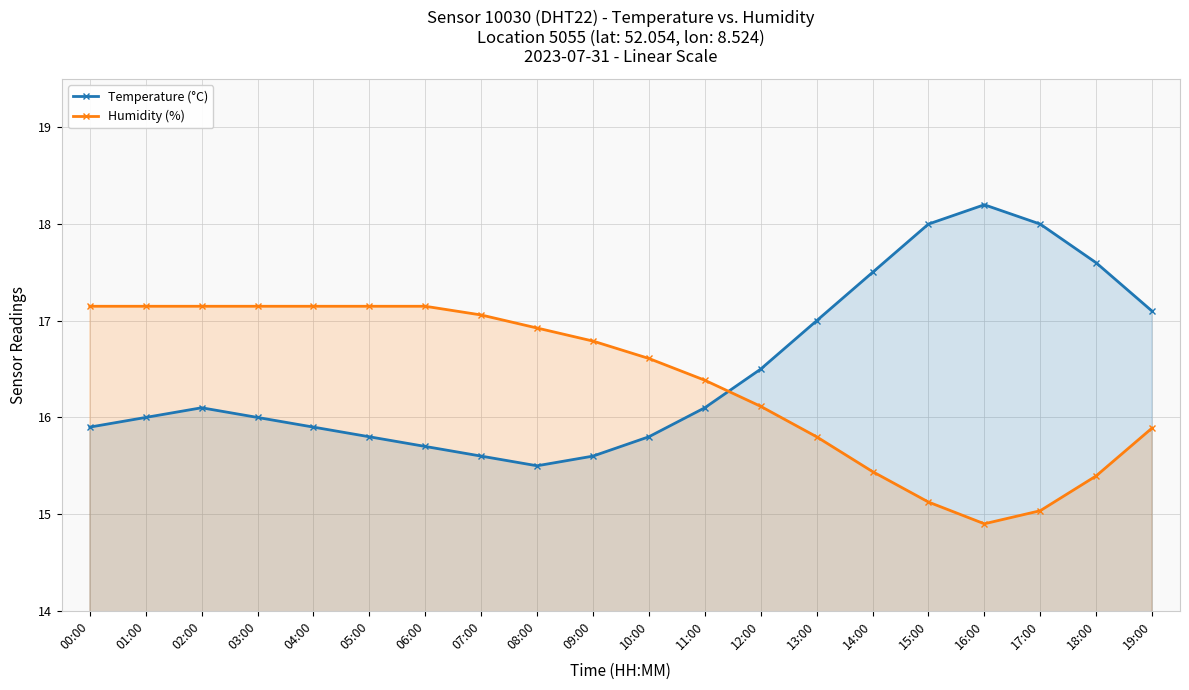

How many lines are shown in the chart?

2